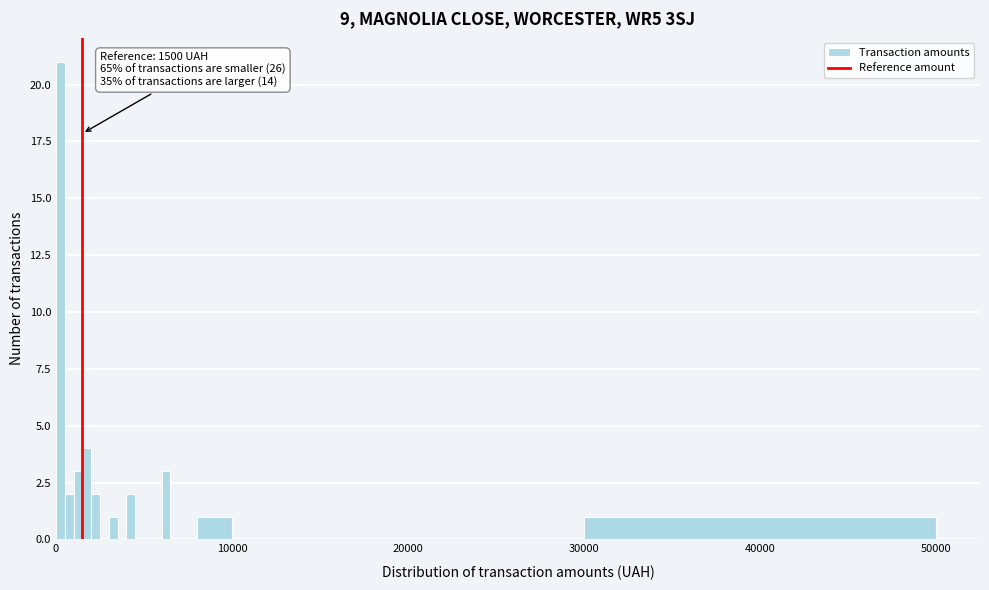

Around what value on the x-axis is the tallest bar? Give the approximate position of its centre, as read against the axis.

0